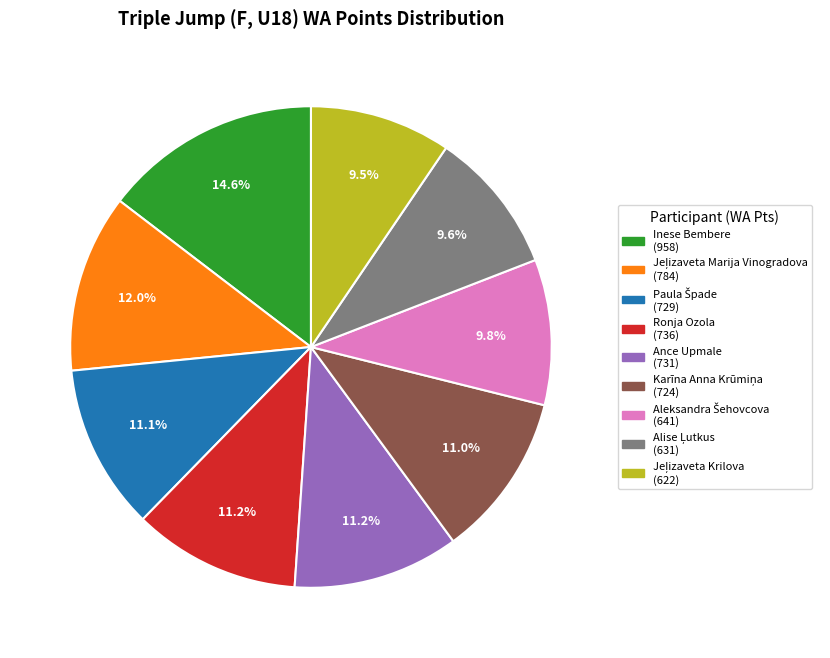

Which category has the biggest portion of the pie?

Inese Bembere